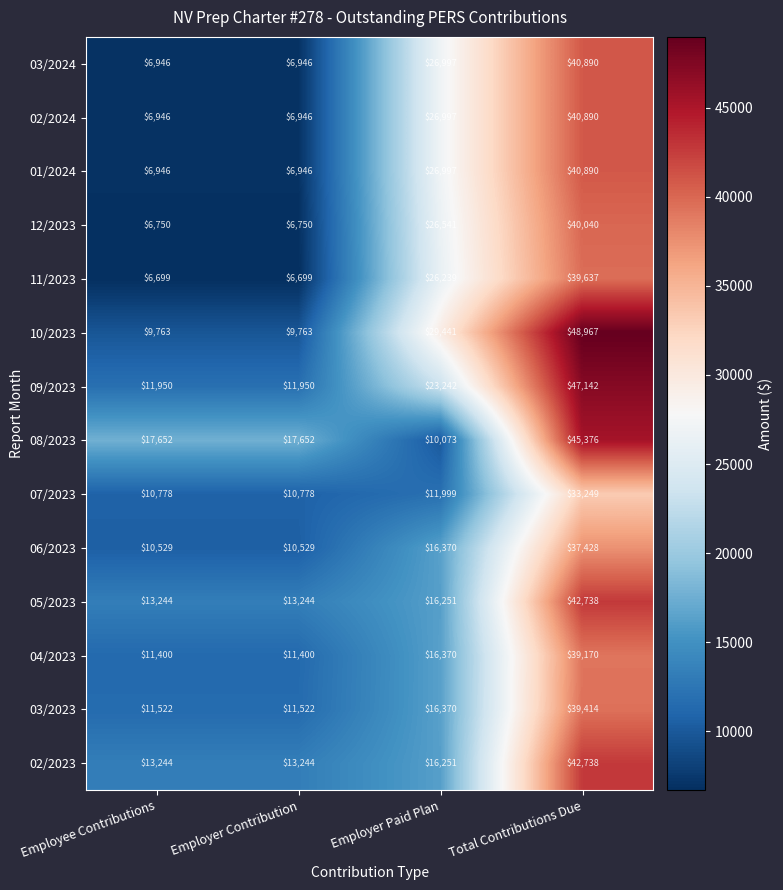

The 11/2023 series shows 26239 at Employer Paid Plan. True or false?

True